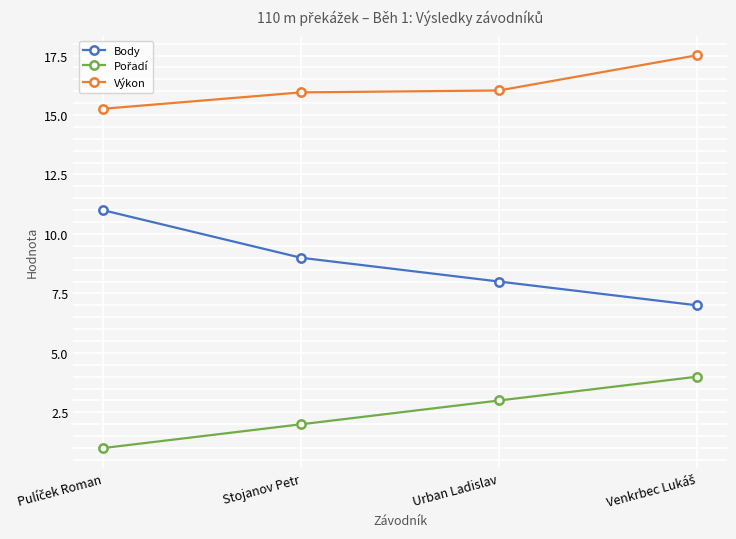

True or false: Body and Výkon cross at least once.

False